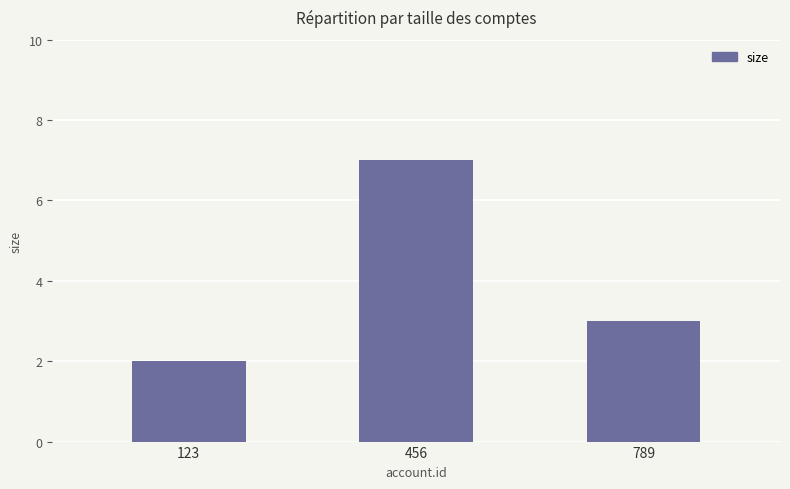

How many data points are less than 3?

1